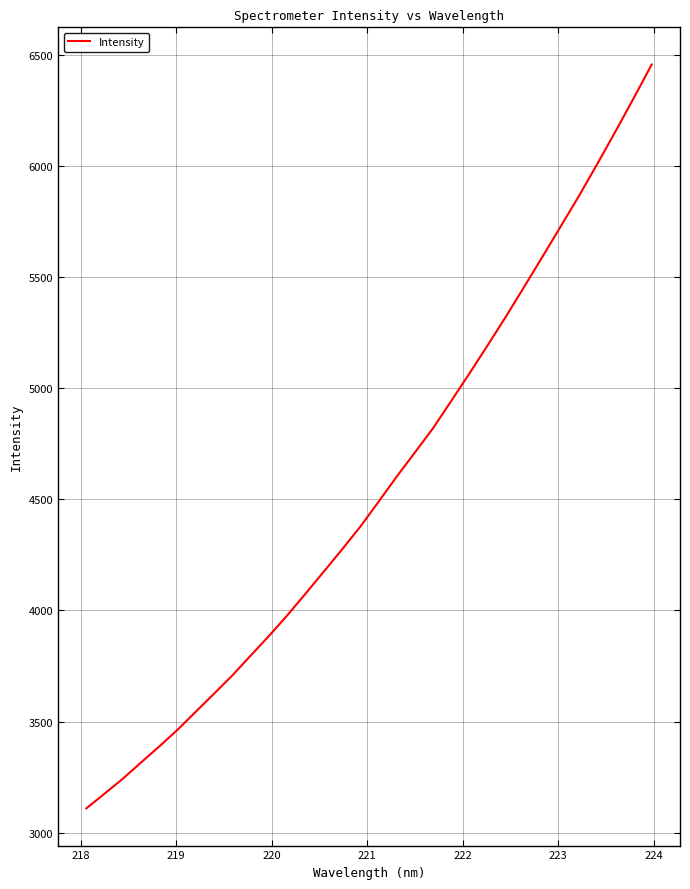

How many lines are shown in the chart?

1